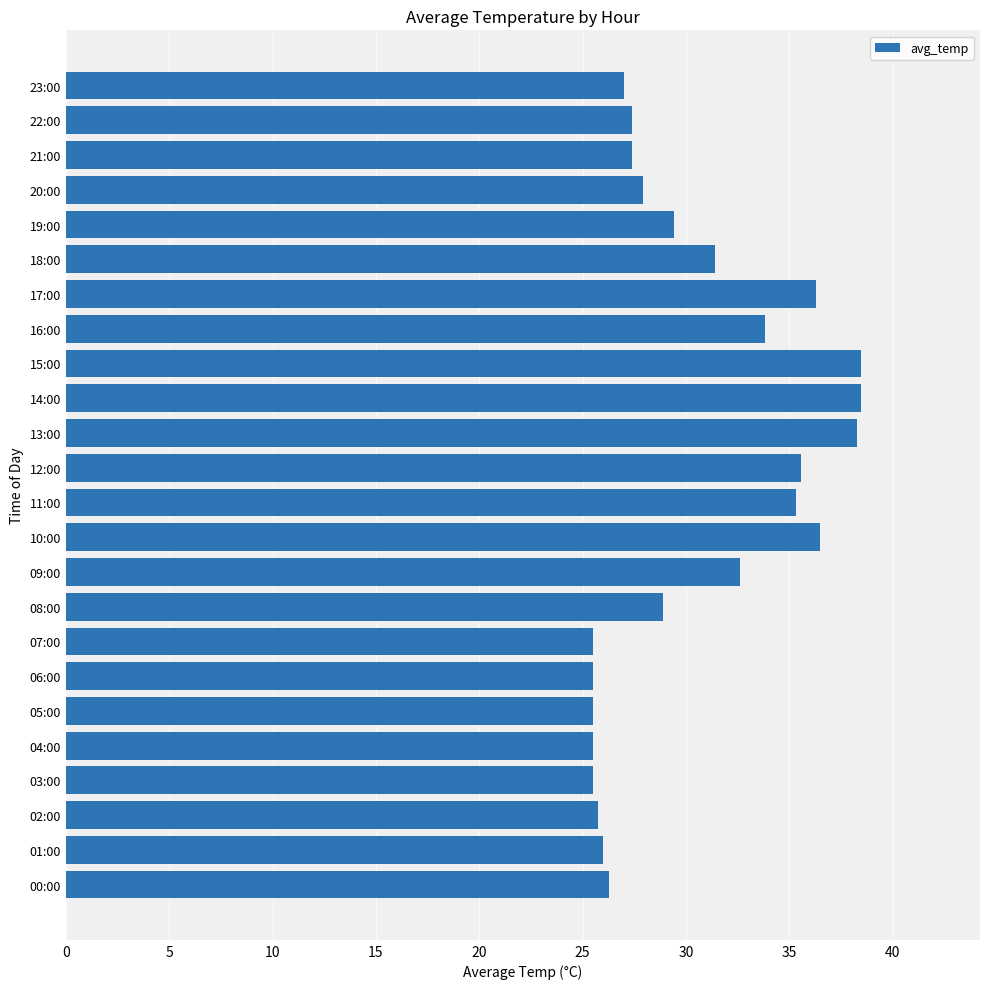

Which has a higher value, 01:00 or 14:00?

14:00